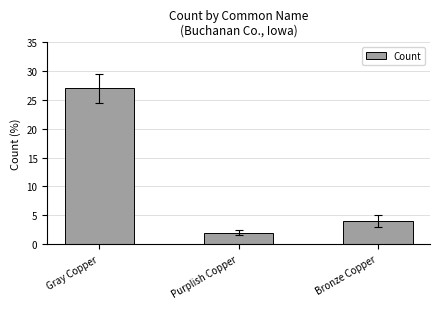

How many distinct data groups are displayed?

1